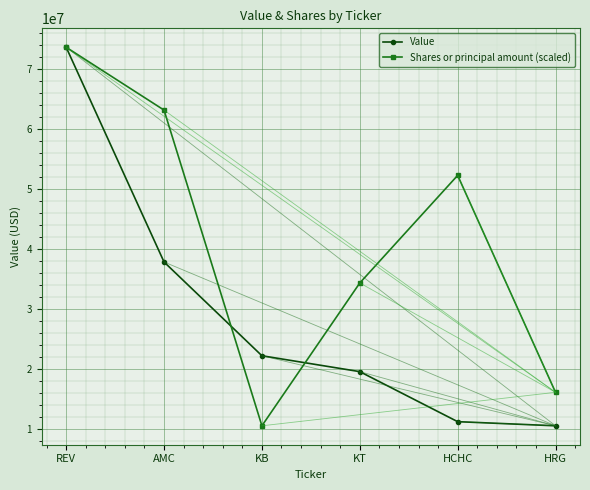

What is the sum of all Value values?

175335000.0